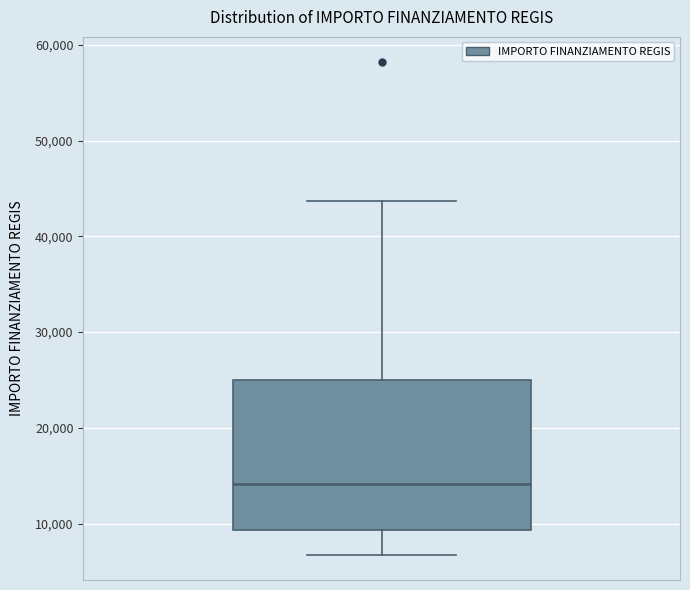

Read this box plot against the y-axis: the position of the median line, the range covered by the box, and the ends of both whiskers. The values are not printed on the chart, so give them approximately, as read against the axis.

median 14000, box 9000 to 25000, whiskers 7000 to 44000